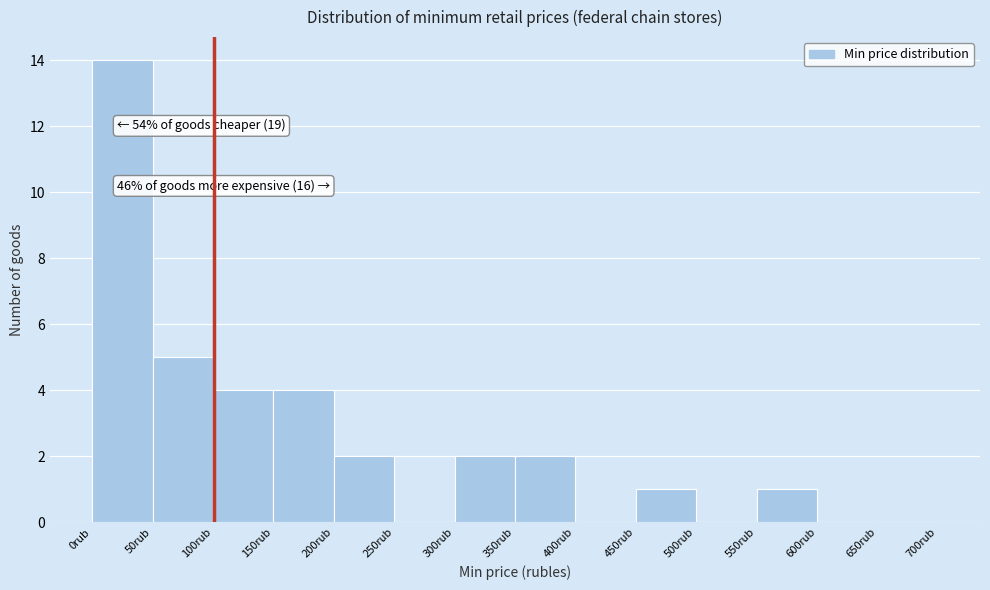

Which range on the x-axis has the tallest bar?

0 to 50